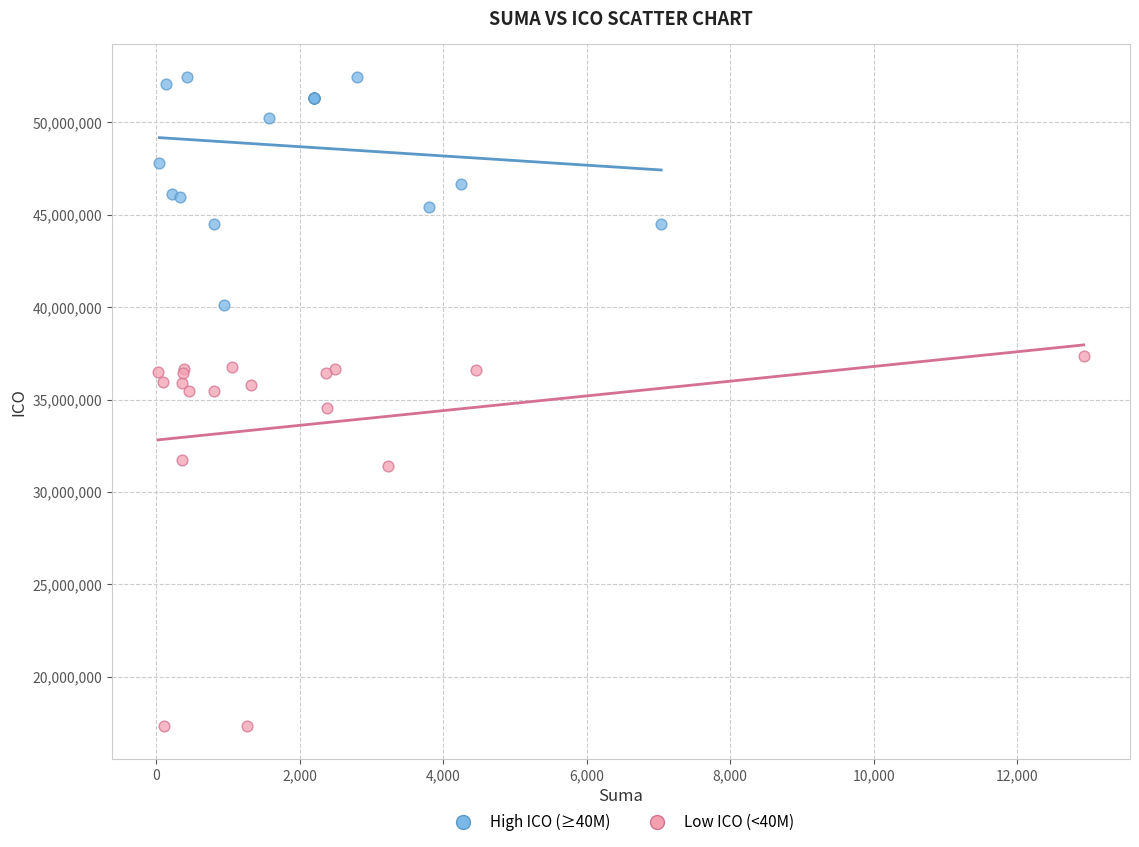

Which series has the largest Y range (max minus min)?

Low ICO (<40M)